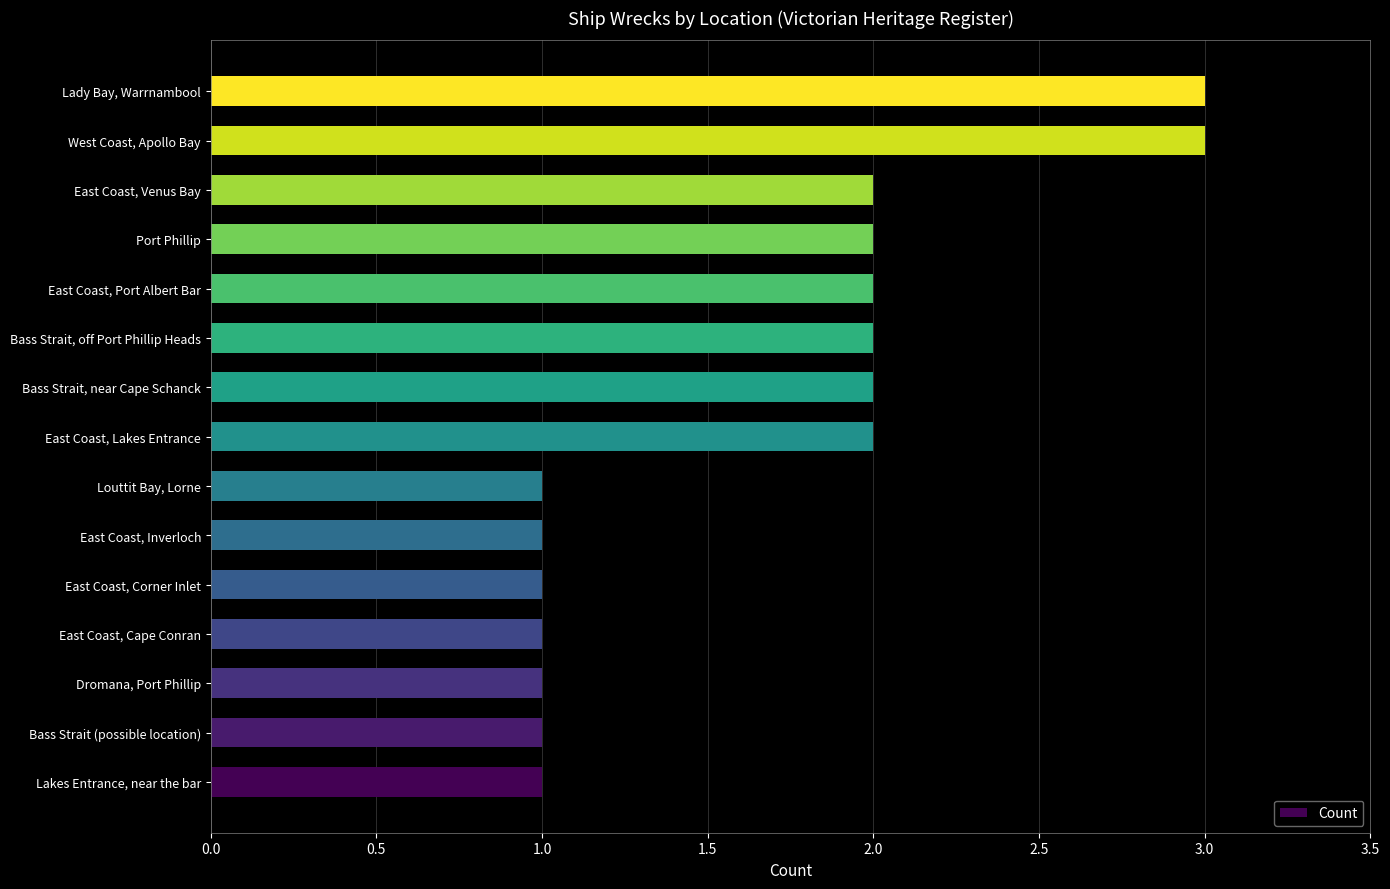

Reading bottom to top, what are all the values shown in this chart?

Lakes Entrance, near the bar=1	Bass Strait (possible location)=1	Dromana, Port Phillip=1	East Coast, Cape Conran=1	East Coast, Corner Inlet=1	East Coast, Inverloch=1	Louttit Bay, Lorne=1	East Coast, Lakes Entrance=2	Bass Strait, near Cape Schanck=2	Bass Strait, off Port Phillip Heads=2	East Coast, Port Albert Bar=2	Port Phillip=2	East Coast, Venus Bay=2	West Coast, Apollo Bay=3	Lady Bay, Warrnambool=3